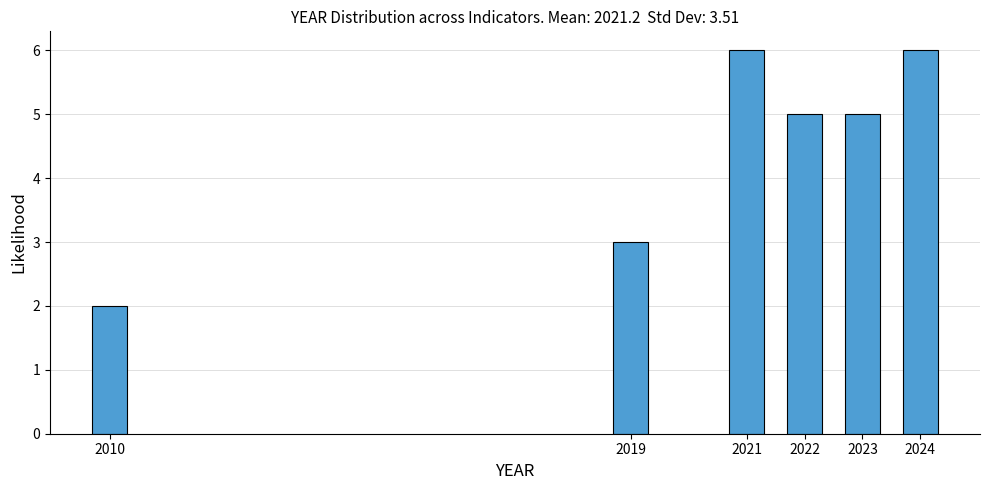

Reading right to left, transcribe all the data shown in this chart.

2024=6	2023=5	2022=5	2021=6	2019=3	2010=2